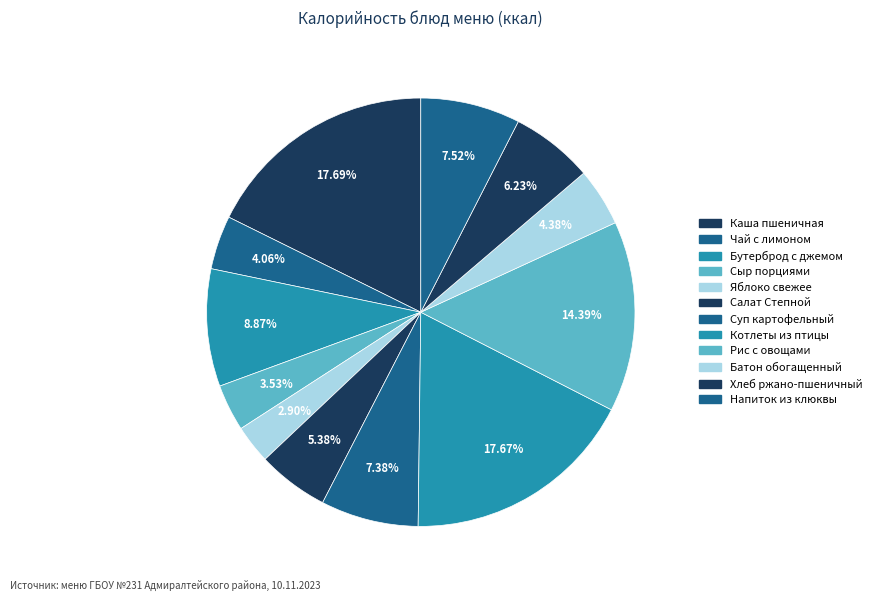

The Салат Степной slice represents 16% of the pie. True or false?

False